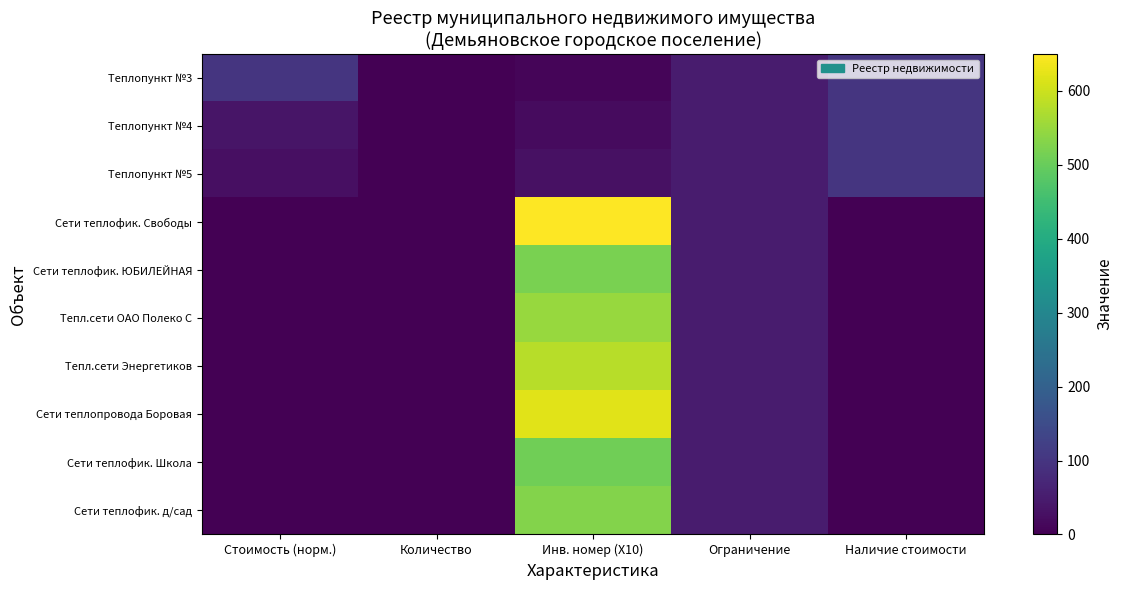

Which series has the largest total across all categories?

Сети теплофик. Свободы